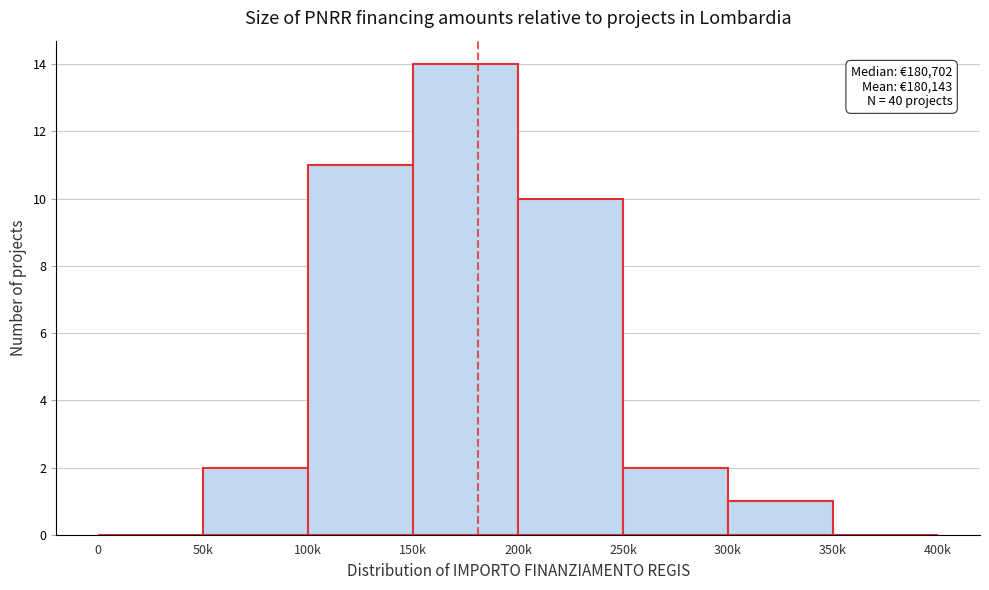

Reading left to right, list all the values displayed in this chart.

0=0	50k=2	100k=11	150k=14	200k=10	250k=2	300k=1	350k=0